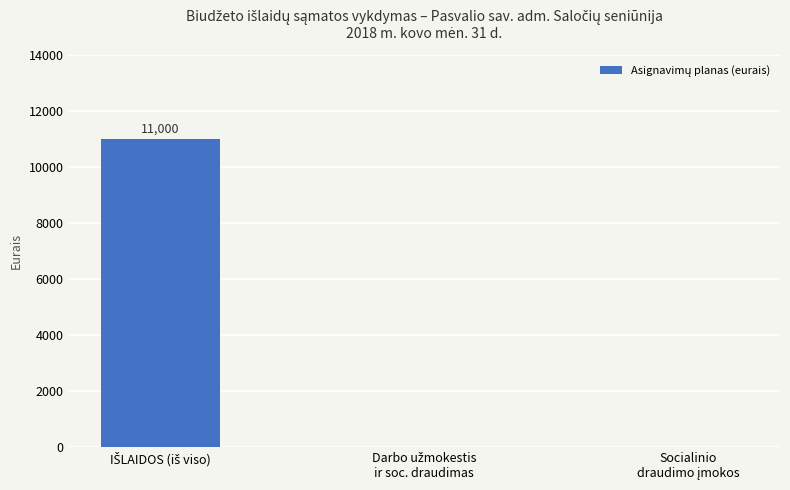

What is the sum of all values?

11000